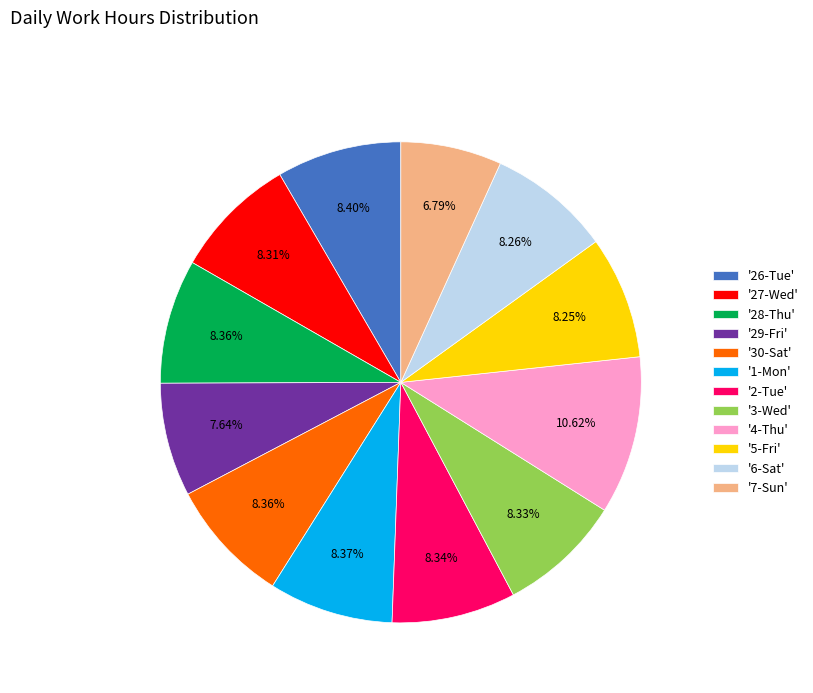

What is the largest slice in the pie chart?

'4-Thu'